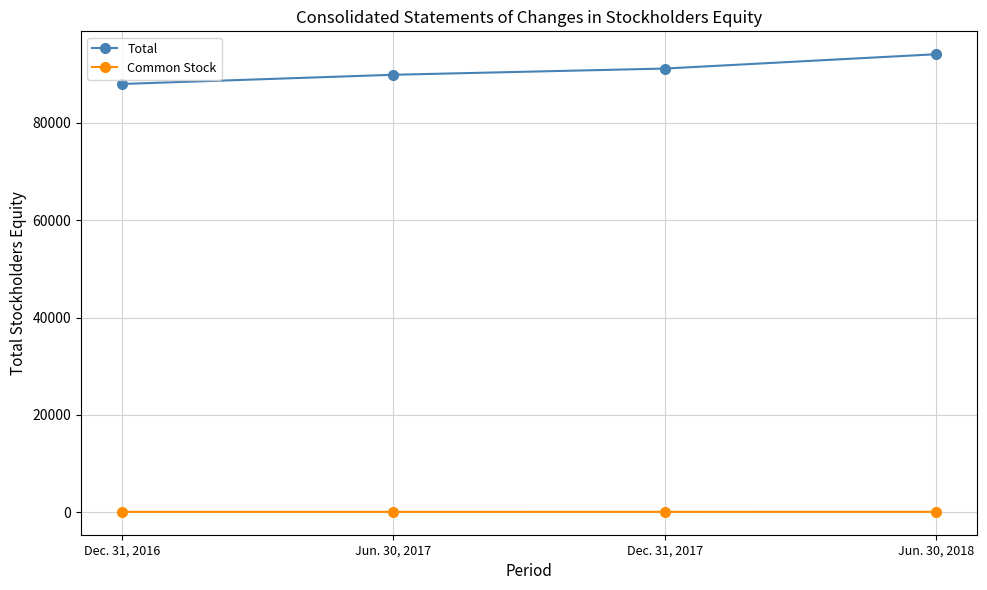

True or false: Total has more than 2 interior local peaks.

False